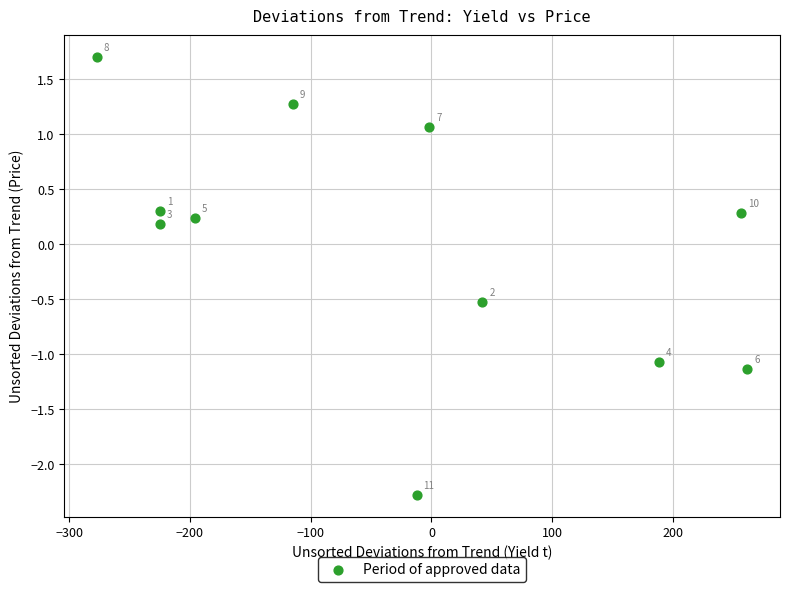

What is the range of X values (max minus min)?

538.8